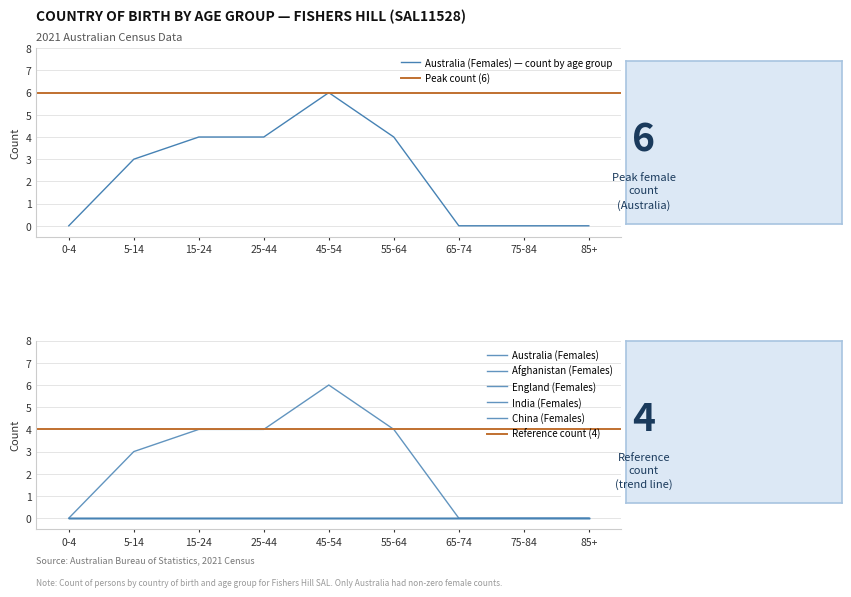

Between 55-64 and 75-84, which series saw the biggest shift?

Australia (Females)